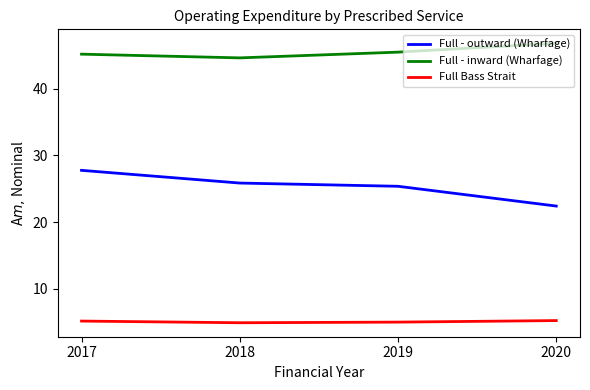

What is the total value across all series at 2020?

74.4